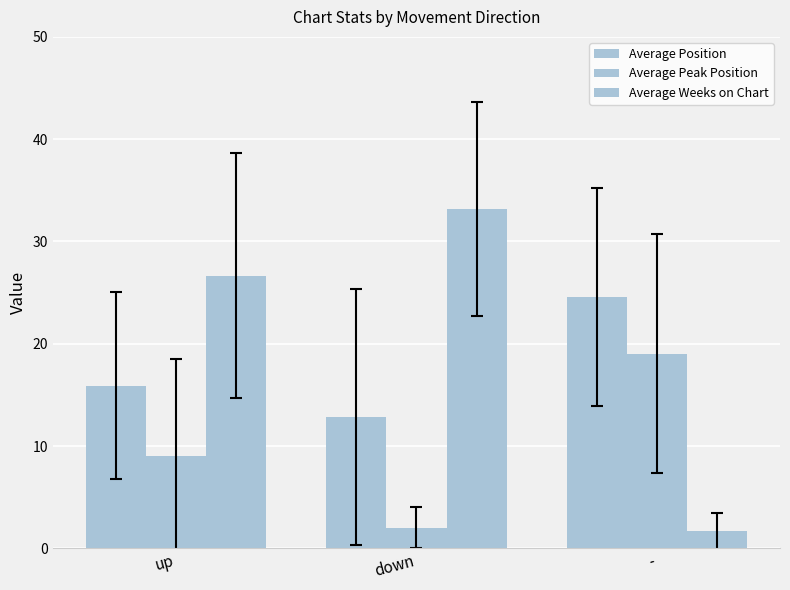

Reading right to left, what are all the values shown in this chart?

Average Position: 24.6	12.8	15.9
Average Peak Position: 19.0	2.0	9.0
Average Weeks on Chart: 1.7	33.2	26.7